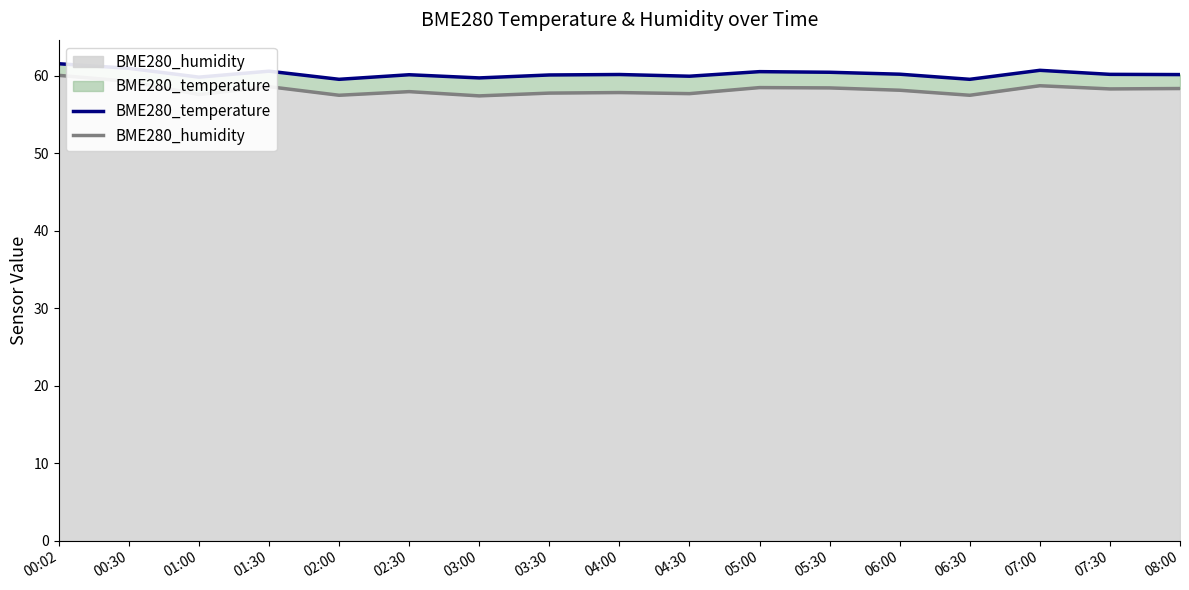

Which has a higher value, 06:30 or 01:00?

01:00